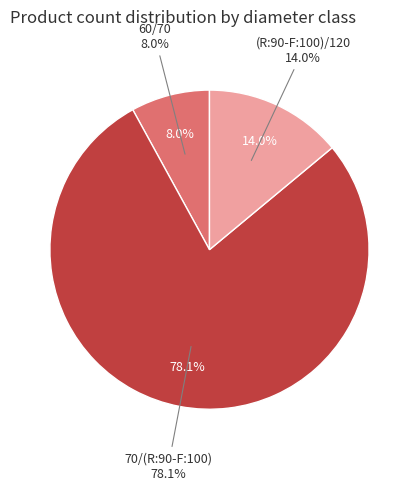

Count the number of slices in the pie.

3